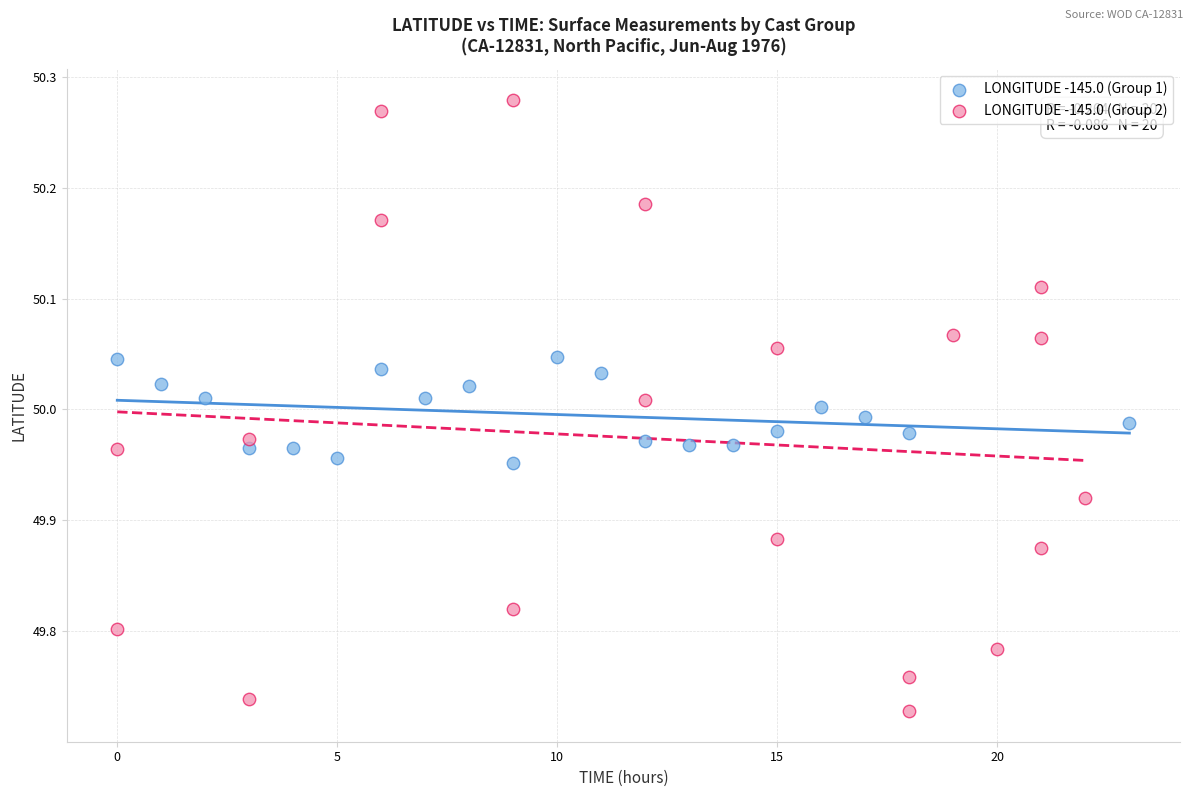

Which series reaches the maximum Y coordinate?

LONGITUDE -145.0 (Group 2)